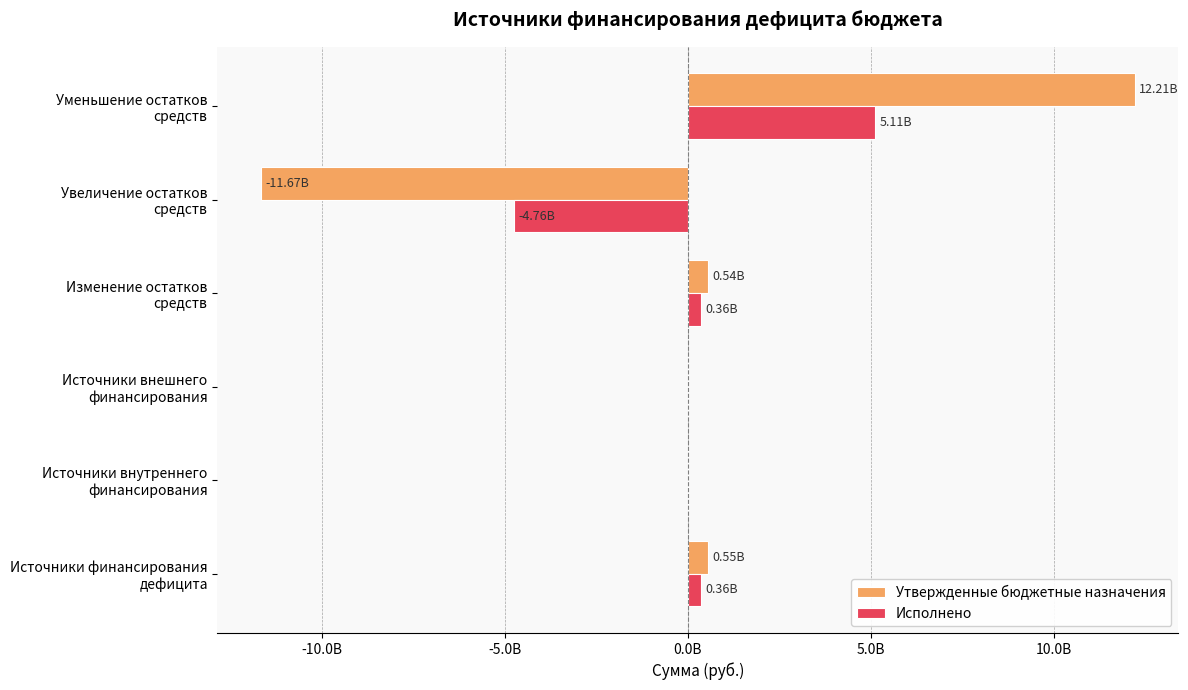

What is the maximum value shown in the chart?

12210817466.2